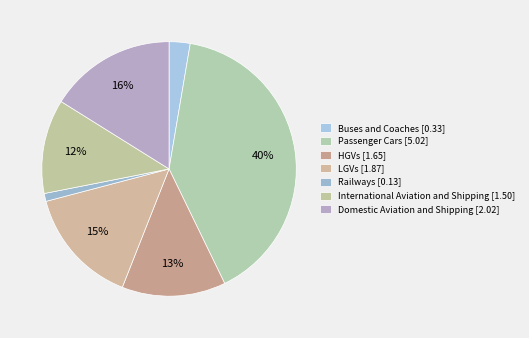

Count the number of slices in the pie.

7